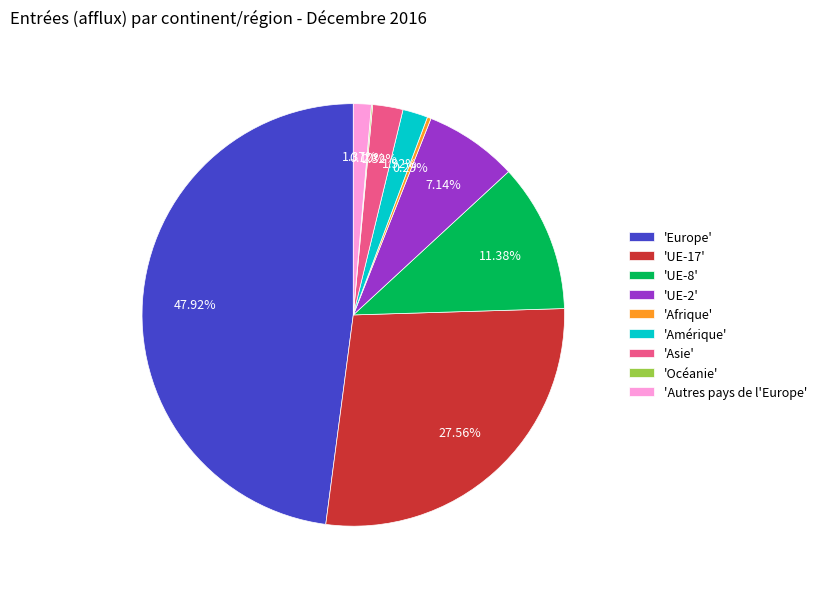

Does any single category account for the majority?

No